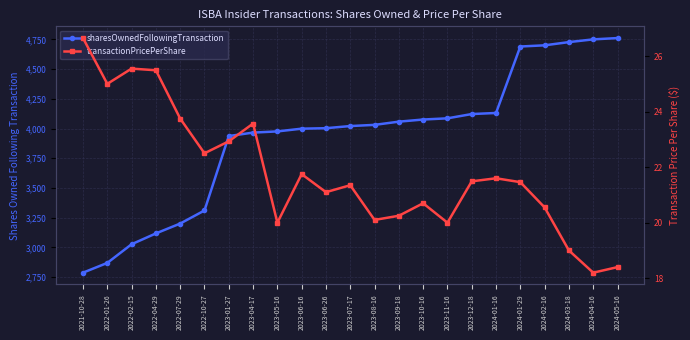

Rank the series by their maximum value, from lowest to highest.

transactionPricePerShare, sharesOwnedFollowingTransaction